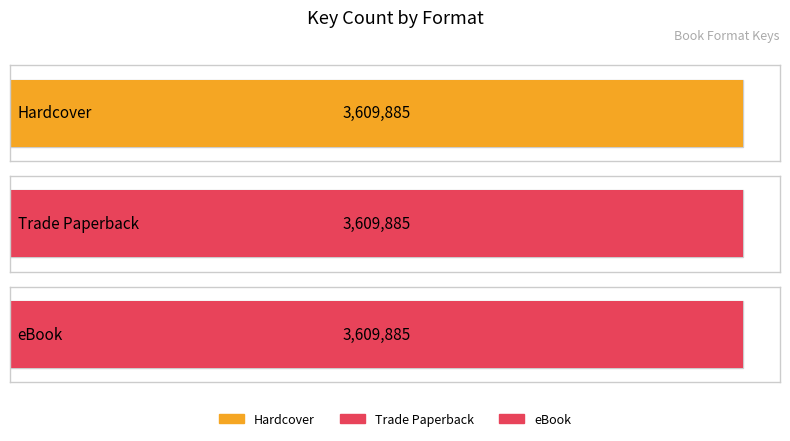

List the series in order of their peak value, lowest first.

Hardcover, Trade Paperback, eBook